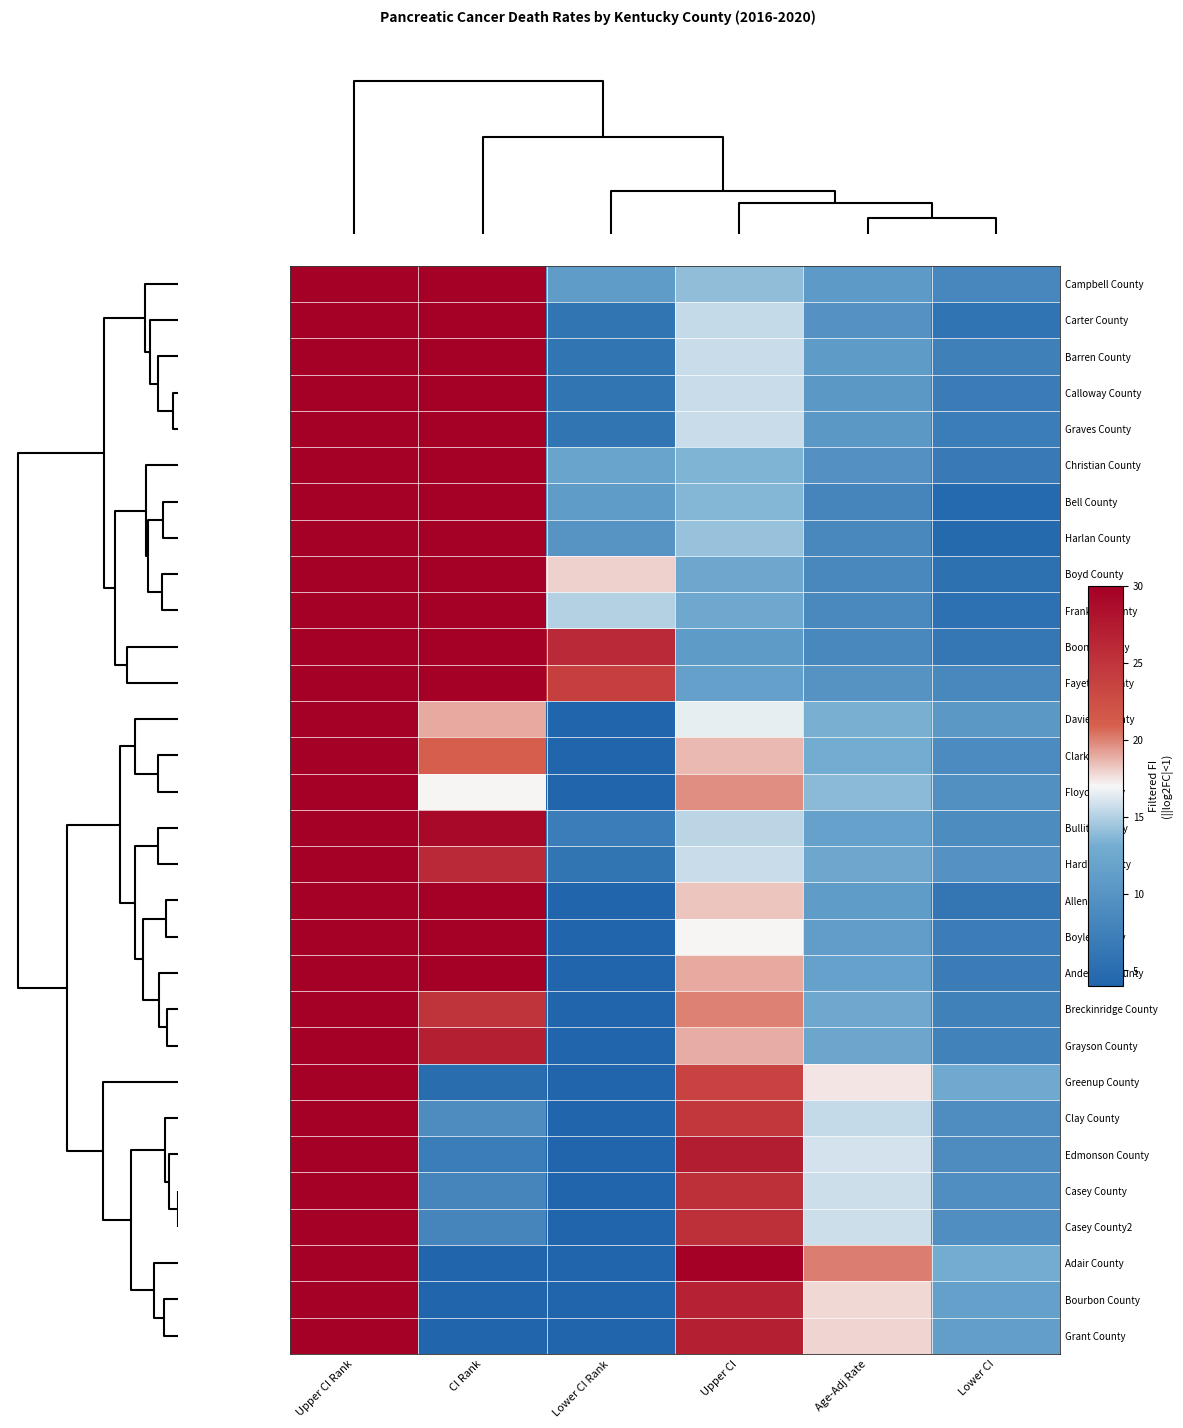

Reading right to left, list all the values displayed in this chart.

Campbell County: Lower CI=8.3	Age-Adj Rate=10.8	Upper CI=14.0	Lower CI Rank=11.0	CI Rank=39.0	Upper CI Rank=57.0
Carter County: Lower CI=5.9	Age-Adj Rate=9.7	Upper CI=15.5	Lower CI Rank=6.0	CI Rank=47.0	Upper CI Rank=59.0
Barren County: Lower CI=7.4	Age-Adj Rate=10.9	Upper CI=15.6	Lower CI Rank=6.0	CI Rank=38.0	Upper CI Rank=59.0
Calloway County: Lower CI=6.9	Age-Adj Rate=10.5	Upper CI=15.6	Lower CI Rank=6.0	CI Rank=43.0	Upper CI Rank=59.0
Graves County: Lower CI=7.0	Age-Adj Rate=10.6	Upper CI=15.6	Lower CI Rank=6.0	CI Rank=42.0	Upper CI Rank=59.0
Christian County: Lower CI=6.6	Age-Adj Rate=9.6	Upper CI=13.5	Lower CI Rank=12.0	CI Rank=49.0	Upper CI Rank=59.0
Bell County: Lower CI=4.6	Age-Adj Rate=8.0	Upper CI=13.6	Lower CI Rank=11.0	CI Rank=57.0	Upper CI Rank=59.0
Harlan County: Lower CI=4.7	Age-Adj Rate=8.4	Upper CI=14.2	Lower CI Rank=10.0	CI Rank=54.0	Upper CI Rank=59.0
Boyd County: Lower CI=5.5	Age-Adj Rate=8.4	Upper CI=12.4	Lower CI Rank=18.0	CI Rank=55.0	Upper CI Rank=59.0
Franklin County: Lower CI=5.6	Age-Adj Rate=8.5	Upper CI=12.5	Lower CI Rank=15.0	CI Rank=53.0	Upper CI Rank=59.0
Boone County: Lower CI=6.3	Age-Adj Rate=8.4	Upper CI=10.9	Lower CI Rank=26.0	CI Rank=56.0	Upper CI Rank=59.0
Fayette County: Lower CI=8.4	Age-Adj Rate=9.8	Upper CI=11.5	Lower CI Rank=24.0	CI Rank=46.0	Upper CI Rank=55.0
Daviess County: Lower CI=10.6	Age-Adj Rate=13.3	Upper CI=16.5	Lower CI Rank=4.0	CI Rank=19.0	Upper CI Rank=48.0
Clark County: Lower CI=8.8	Age-Adj Rate=13.0	Upper CI=18.6	Lower CI Rank=2.0	CI Rank=21.0	Upper CI Rank=57.0
Floyd County: Lower CI=9.5	Age-Adj Rate=13.8	Upper CI=19.7	Lower CI Rank=1.0	CI Rank=17.0	Upper CI Rank=56.0
Bullitt County: Lower CI=8.9	Age-Adj Rate=11.7	Upper CI=15.2	Lower CI Rank=7.0	CI Rank=29.0	Upper CI Rank=55.0
Hardin County: Lower CI=9.7	Age-Adj Rate=12.4	Upper CI=15.6	Lower CI Rank=6.0	CI Rank=26.0	Upper CI Rank=52.0
Allen County: Lower CI=6.2	Age-Adj Rate=11.0	Upper CI=18.3	Lower CI Rank=2.0	CI Rank=35.0	Upper CI Rank=59.0
Boyle County: Lower CI=7.1	Age-Adj Rate=11.2	Upper CI=17.1	Lower CI Rank=4.0	CI Rank=34.0	Upper CI Rank=59.0
Anderson County: Lower CI=6.9	Age-Adj Rate=11.7	Upper CI=19.0	Lower CI Rank=1.0	CI Rank=30.0	Upper CI Rank=59.0
Breckinridge County: Lower CI=7.5	Age-Adj Rate=12.5	Upper CI=20.0	Lower CI Rank=1.0	CI Rank=25.0	Upper CI Rank=59.0
Grayson County: Lower CI=7.7	Age-Adj Rate=12.3	Upper CI=18.9	Lower CI Rank=2.0	CI Rank=27.0	Upper CI Rank=59.0
Greenup County: Lower CI=12.7	Age-Adj Rate=17.5	Upper CI=23.7	Lower CI Rank=1.0	CI Rank=5.0	Upper CI Rank=40.0
Clay County: Lower CI=9.1	Age-Adj Rate=15.5	Upper CI=24.7	Lower CI Rank=1.0	CI Rank=9.0	Upper CI Rank=57.0
Edmonson County: Lower CI=9.0	Age-Adj Rate=15.9	Upper CI=27.2	Lower CI Rank=1.0	CI Rank=7.0	Upper CI Rank=59.0
Casey County: Lower CI=9.2	Age-Adj Rate=15.7	Upper CI=25.5	Lower CI Rank=1.0	CI Rank=8.0	Upper CI Rank=59.0
Casey County2: Lower CI=9.2	Age-Adj Rate=15.7	Upper CI=25.5	Lower CI Rank=1.0	CI Rank=8.0	Upper CI Rank=59.0
Adair County: Lower CI=13.0	Age-Adj Rate=20.1	Upper CI=30.1	Lower CI Rank=1.0	CI Rank=1.0	Upper CI Rank=50.0
Bourbon County: Lower CI=11.6	Age-Adj Rate=17.8	Upper CI=26.7	Lower CI Rank=1.0	CI Rank=3.0	Upper CI Rank=51.0
Grant County: Lower CI=11.3	Age-Adj Rate=17.9	Upper CI=27.0	Lower CI Rank=1.0	CI Rank=2.0	Upper CI Rank=54.0